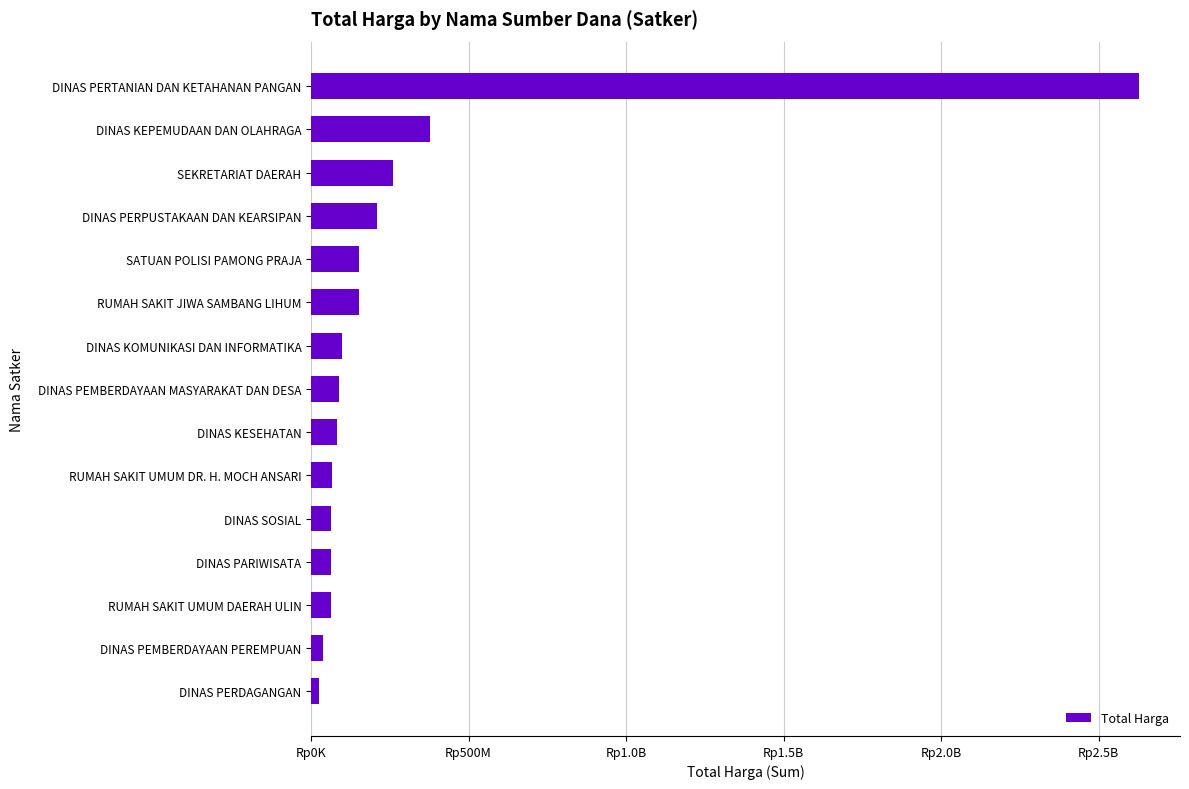

Are the bars horizontal?

Yes